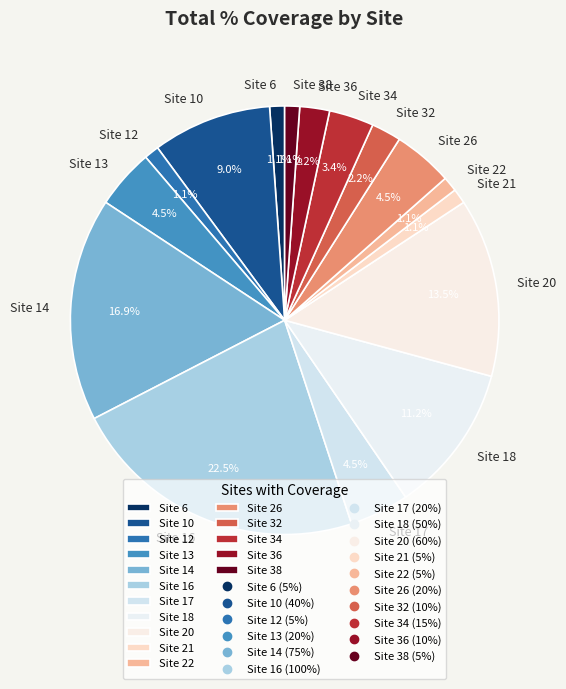

What is the ratio of the value at Site 12 to the value at Site 20?

0.1